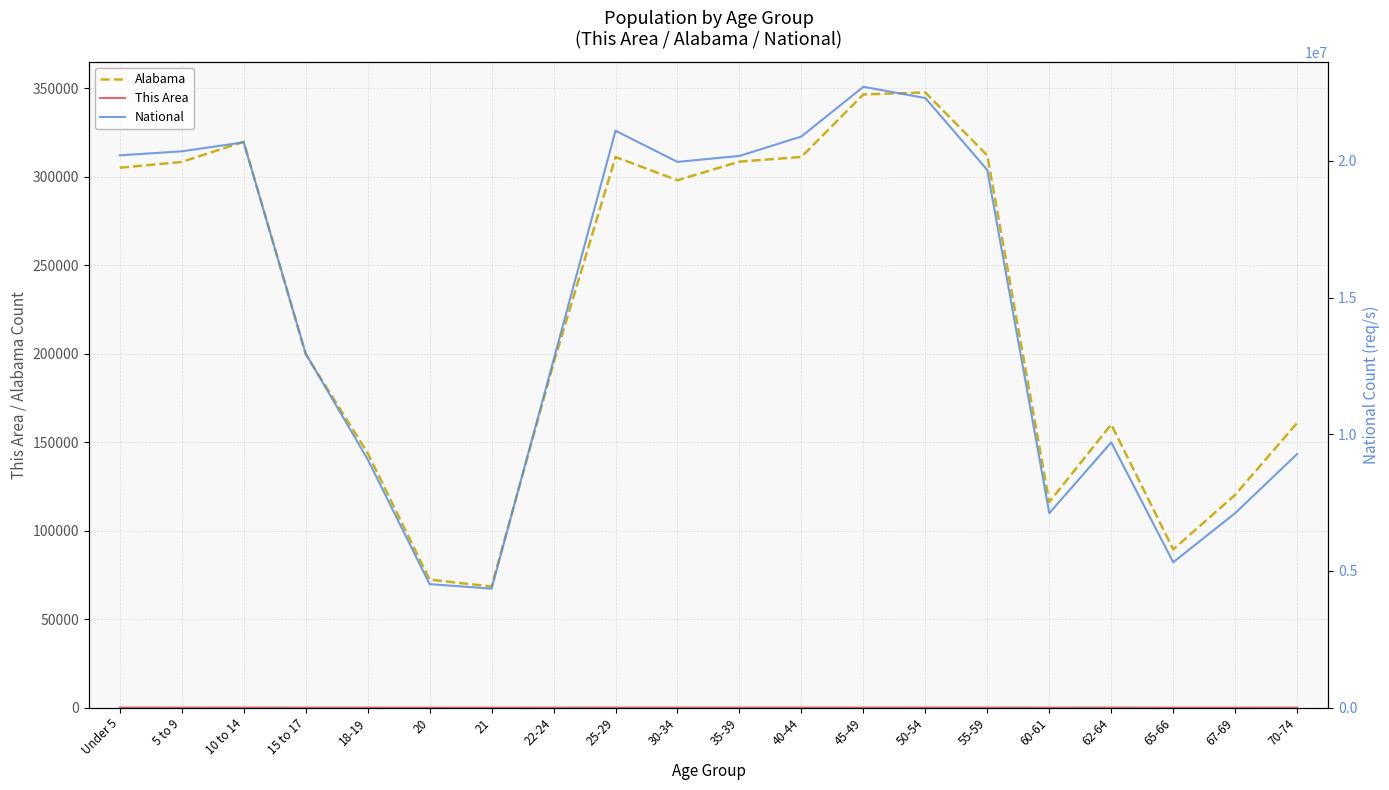

Is the value of This Area at 30-34 greater than the value of Alabama at 30-34?

No